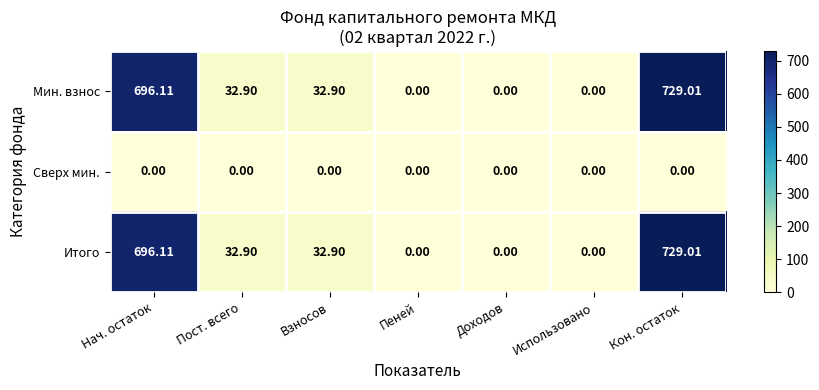

At how many categories does at least one series exceed 437?

2